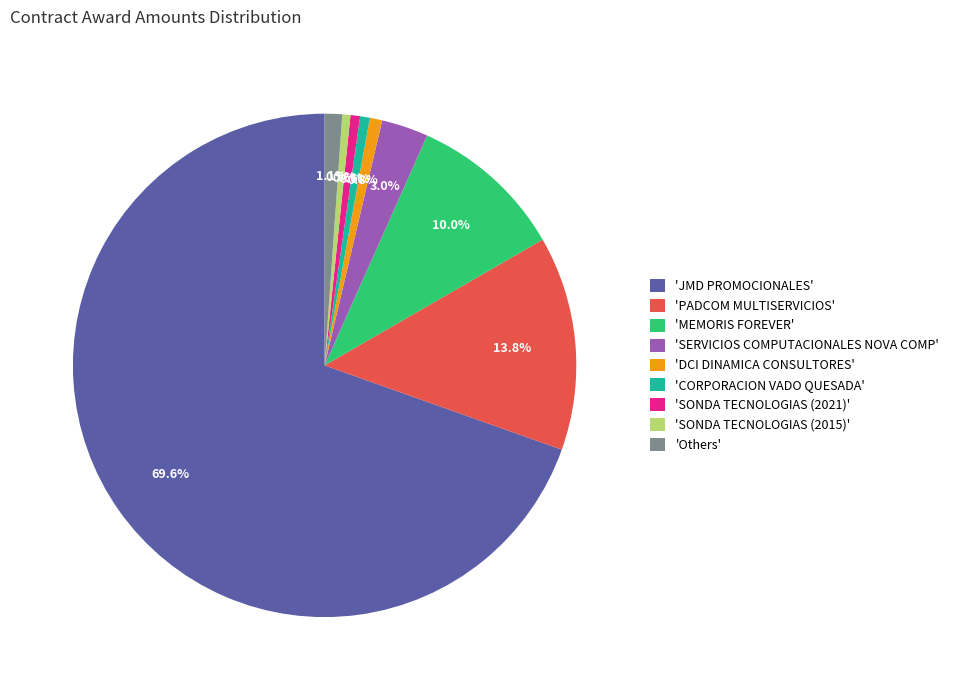

Which slice is the largest?

'JMD PROMOCIONALES'